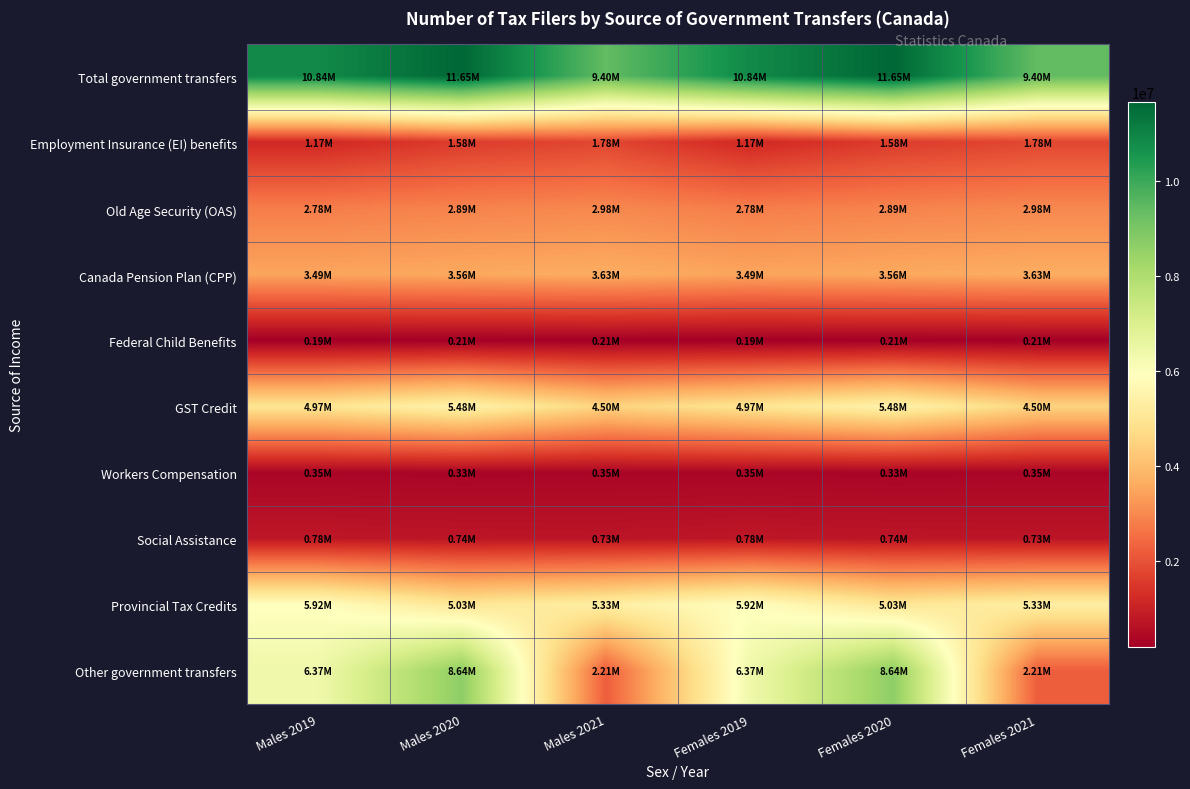

Reading left to right, list all the values displayed in this chart.

Total government transfers: Males 2019=10838440	Males 2020=11653820	Males 2021=9395090	Females 2019=10838440	Females 2020=11653820	Females 2021=9395090
Employment Insurance (EI) benefits: Males 2019=1167010	Males 2020=1576570	Males 2021=1777890	Females 2019=1167010	Females 2020=1576570	Females 2021=1777890
Old Age Security (OAS): Males 2019=2784970	Males 2020=2892940	Males 2021=2981750	Females 2019=2784970	Females 2020=2892940	Females 2021=2981750
Canada Pension Plan (CPP): Males 2019=3486610	Males 2020=3561510	Males 2021=3631180	Females 2019=3486610	Females 2020=3561510	Females 2021=3631180
Federal Child Benefits: Males 2019=191440	Males 2020=205370	Males 2021=209930	Females 2019=191440	Females 2020=205370	Females 2021=209930
GST Credit: Males 2019=4969470	Males 2020=5481970	Males 2021=4497800	Females 2019=4969470	Females 2020=5481970	Females 2021=4497800
Workers Compensation: Males 2019=346710	Males 2020=332760	Males 2021=349540	Females 2019=346710	Females 2020=332760	Females 2021=349540
Social Assistance: Males 2019=779950	Males 2020=741630	Males 2021=728930	Females 2019=779950	Females 2020=741630	Females 2021=728930
Provincial Tax Credits: Males 2019=5916500	Males 2020=5034990	Males 2021=5334060	Females 2019=5916500	Females 2020=5034990	Females 2021=5334060
Other government transfers: Males 2019=6365900	Males 2020=8639920	Males 2021=2213690	Females 2019=6365900	Females 2020=8639920	Females 2021=2213690